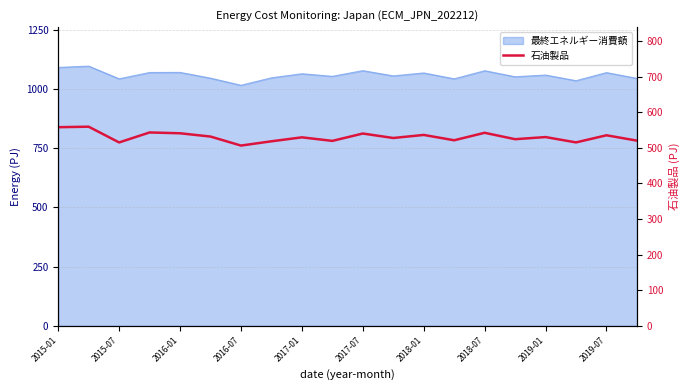

True or false: the data has more than 0 interior local peaks.

True